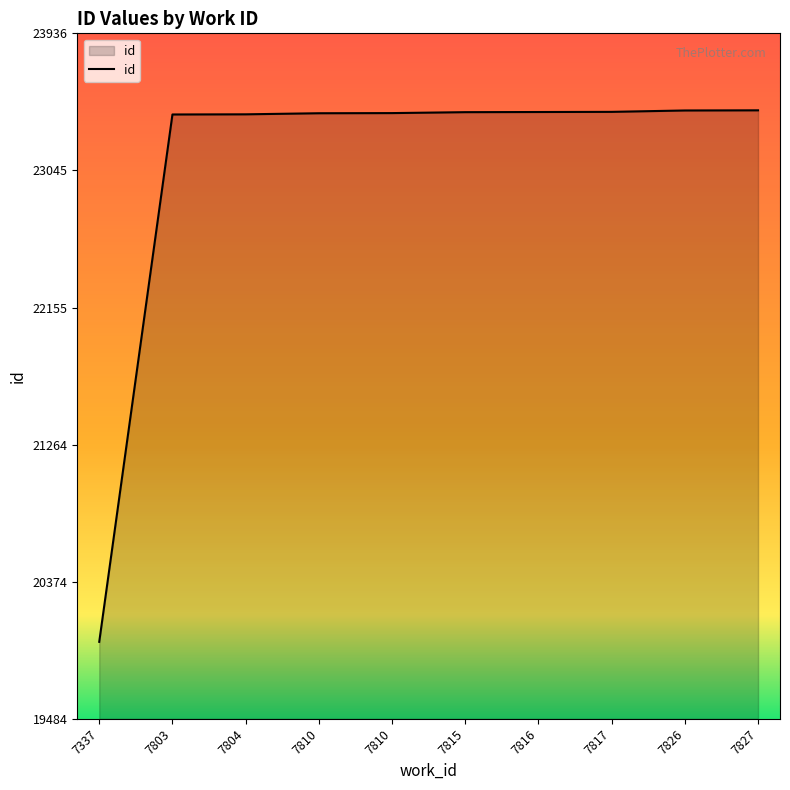

Is it true that the value at 7827 is 10245?

False